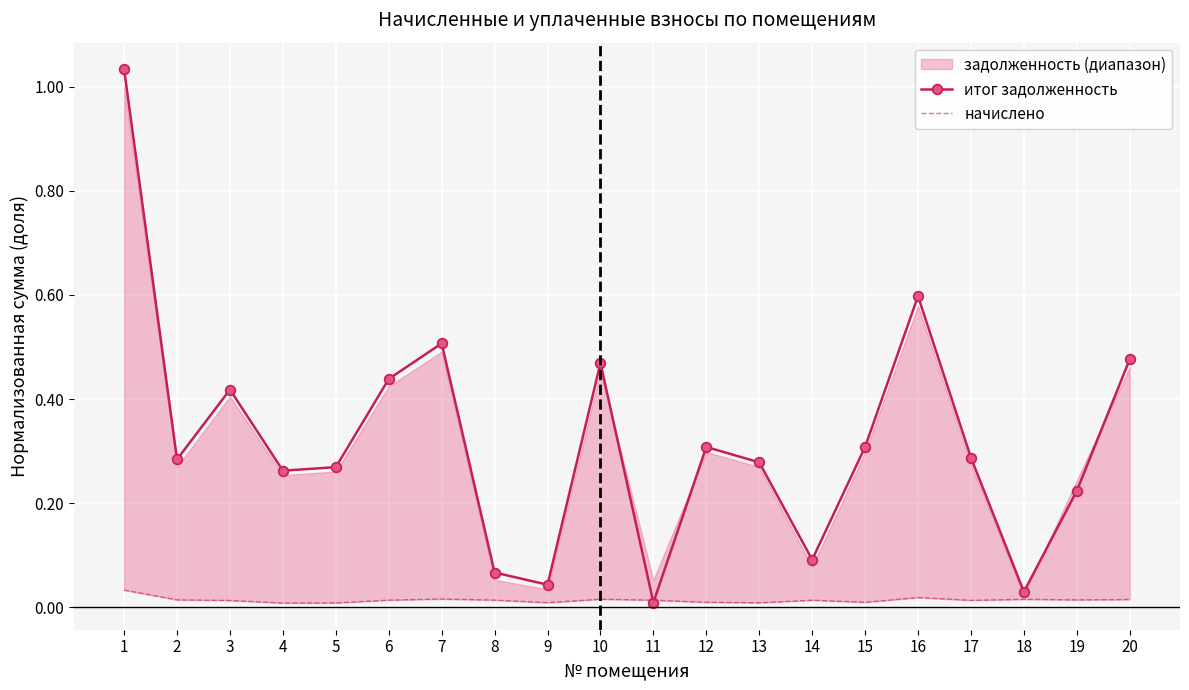

How many interior local valleys does the начислено series have?

6